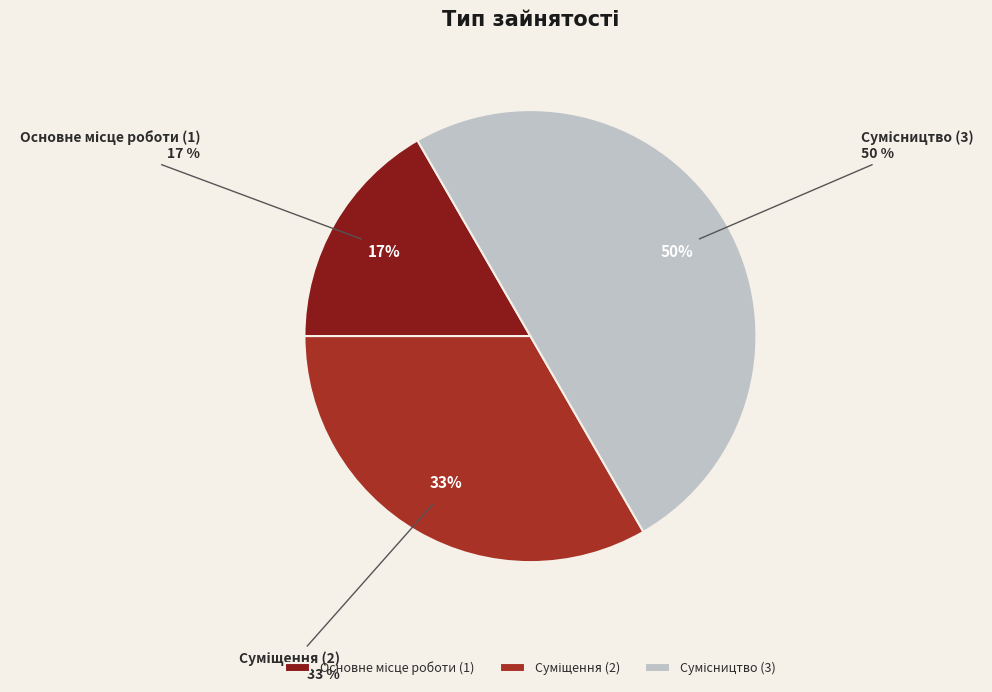

True or false: Суміщення accounts for 33% of the total.

True